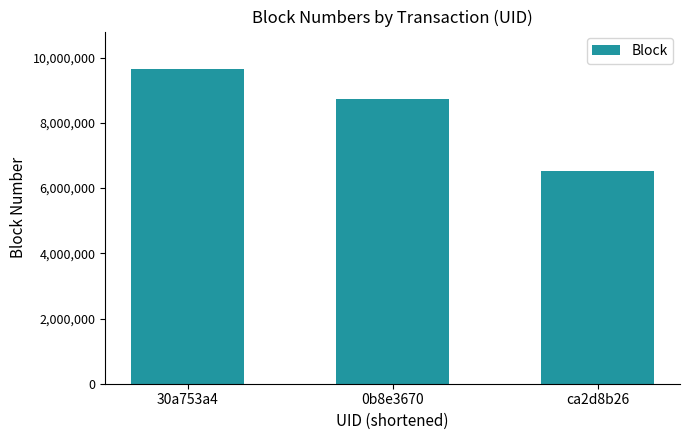

Rank the categories by value from lowest to highest.

ca2d8b26, 0b8e3670, 30a753a4